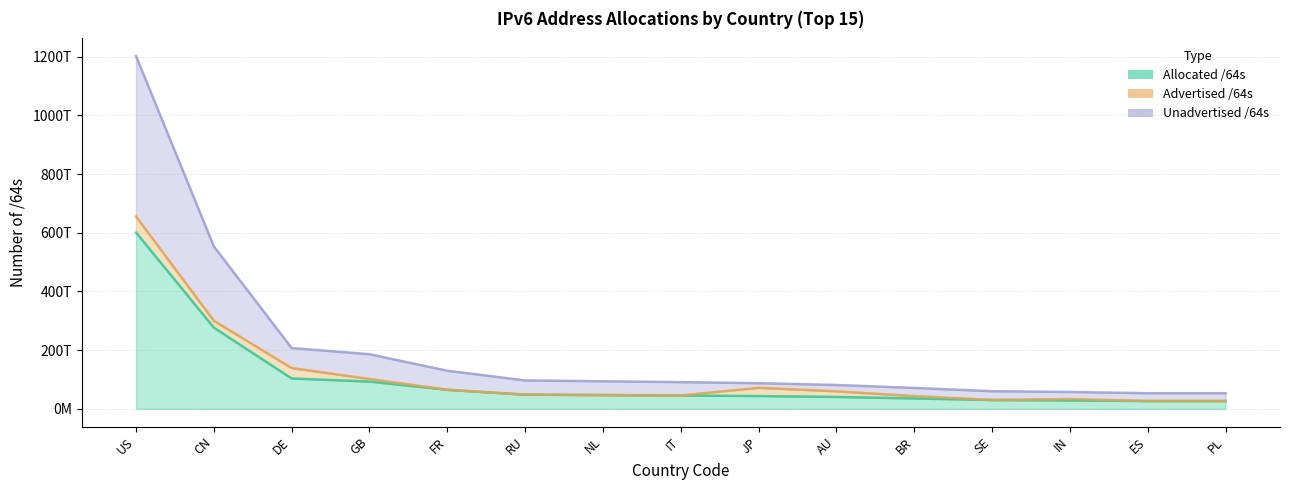

True or false: Allocated /64s and Unadvertised /64s cross at least once.

False